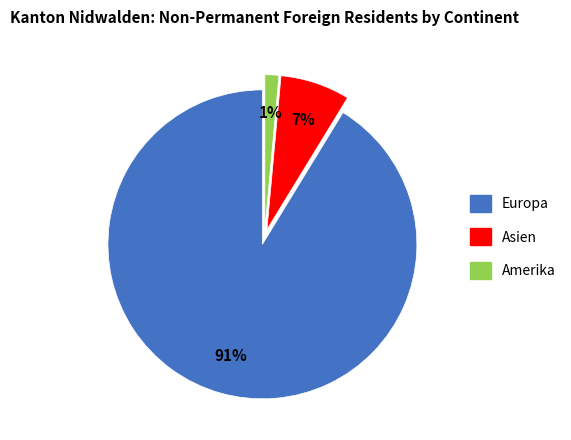

How many slices are in this pie chart?

3